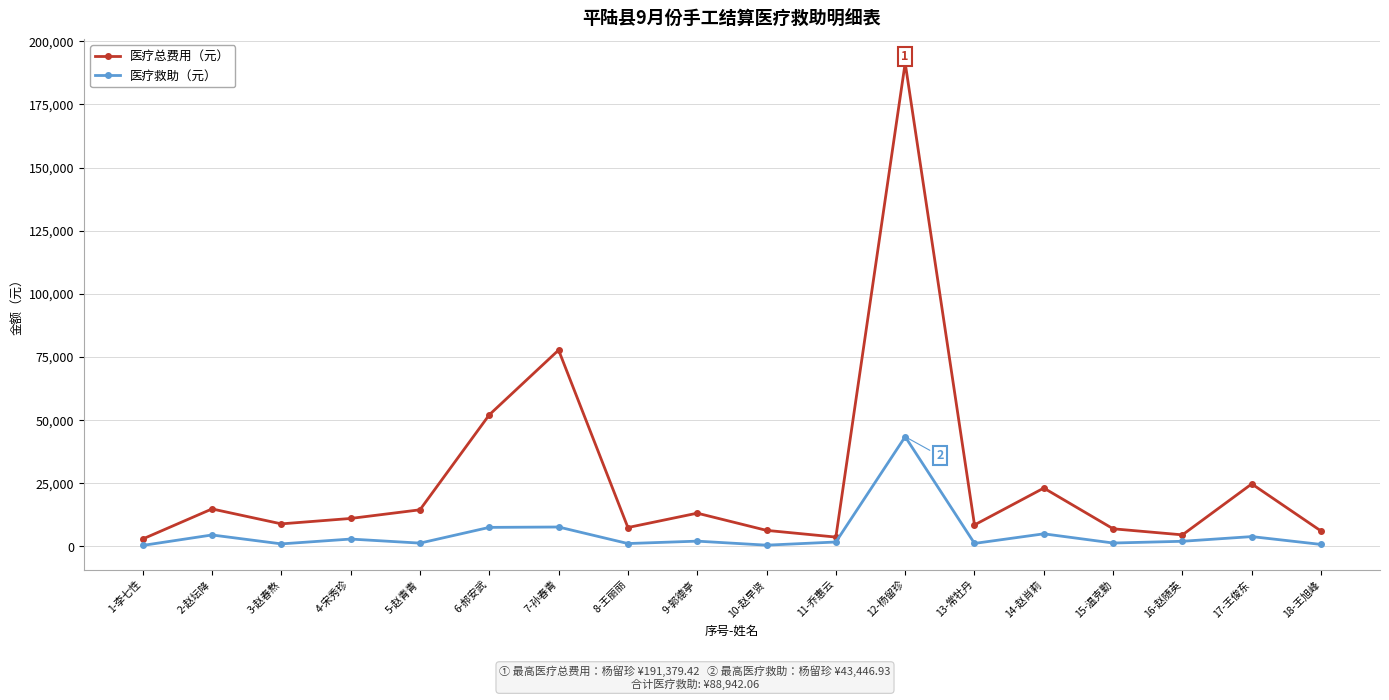

True or false: 医疗救助（元） and 医疗总费用（元） cross at least once.

False